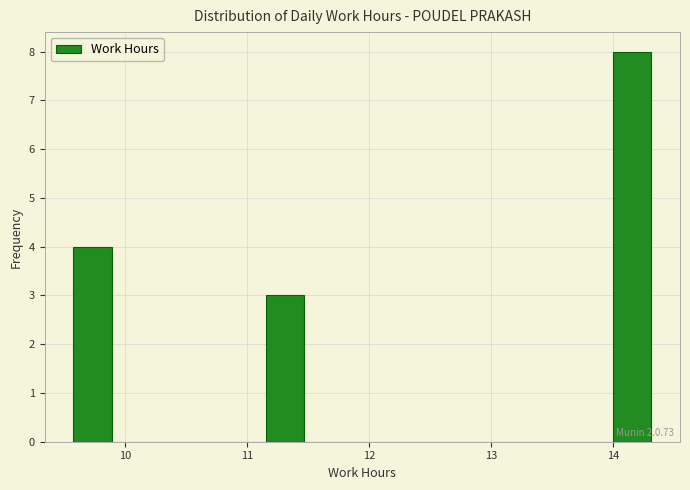

Read against the x-axis, roughly where is the centre of the tallest bar?

14.2